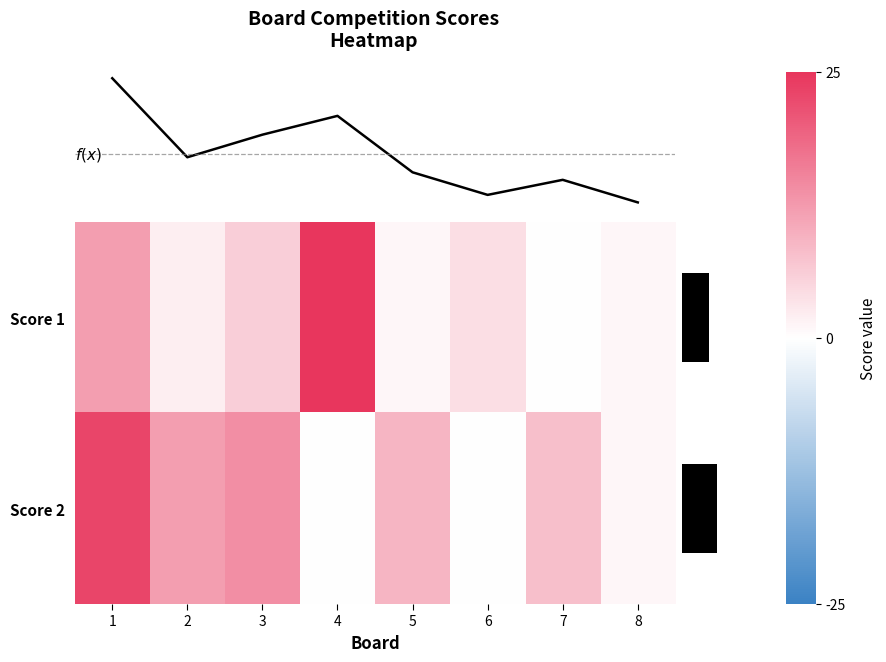

How many data points in Score 2 are above 9?

3